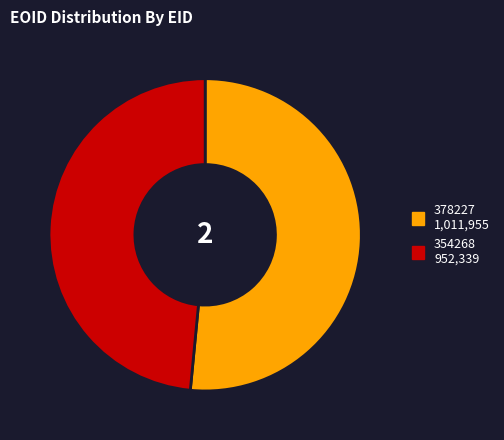

Approximately how many times larger is the value at 354268 compared to 378227?

0.9